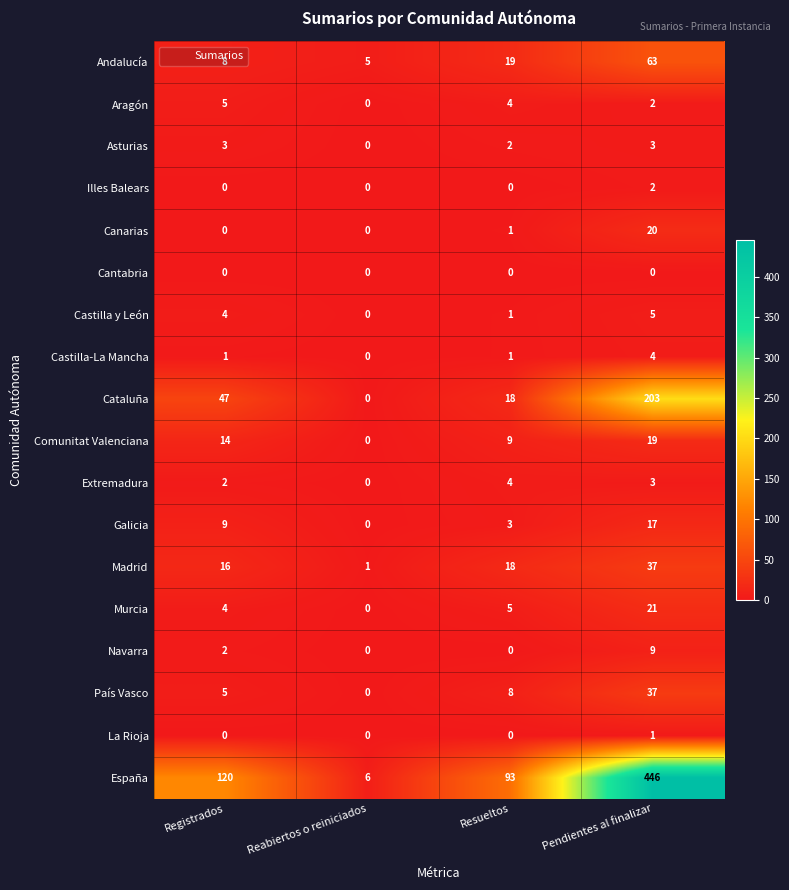

What is the average value of the Canarias series?

5